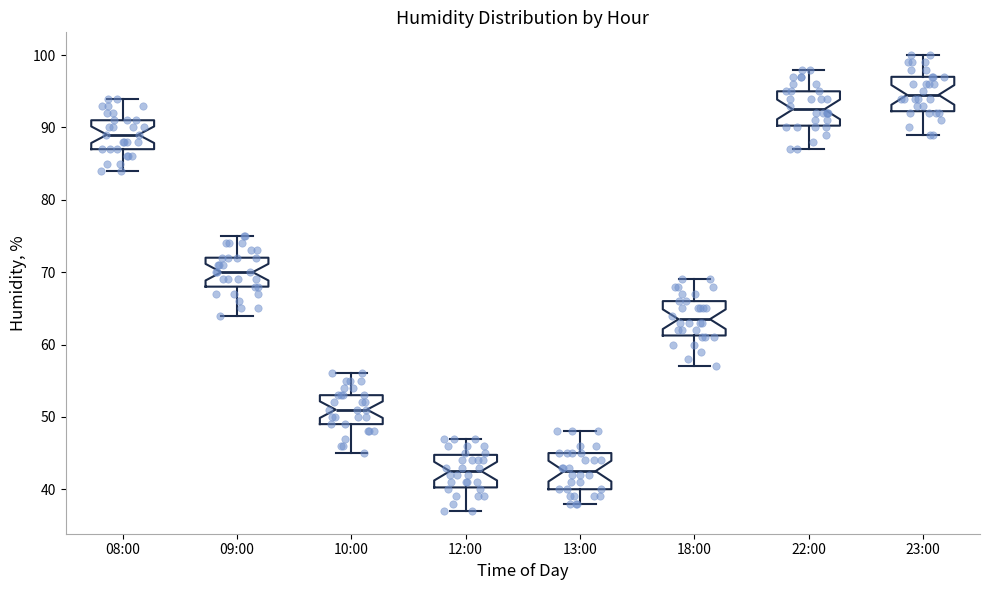

Which box has the highest median line?

23:00